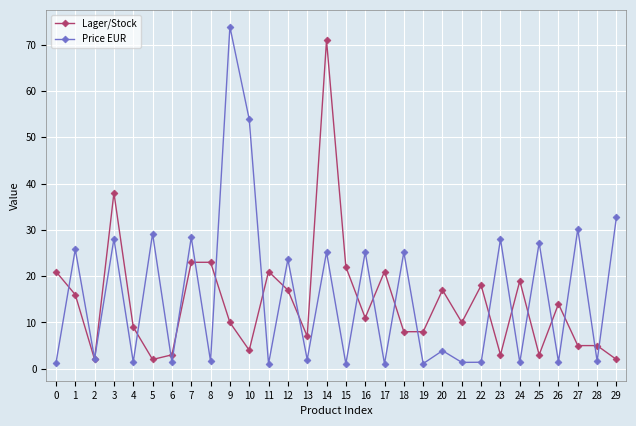

How many lines are shown in the chart?

2